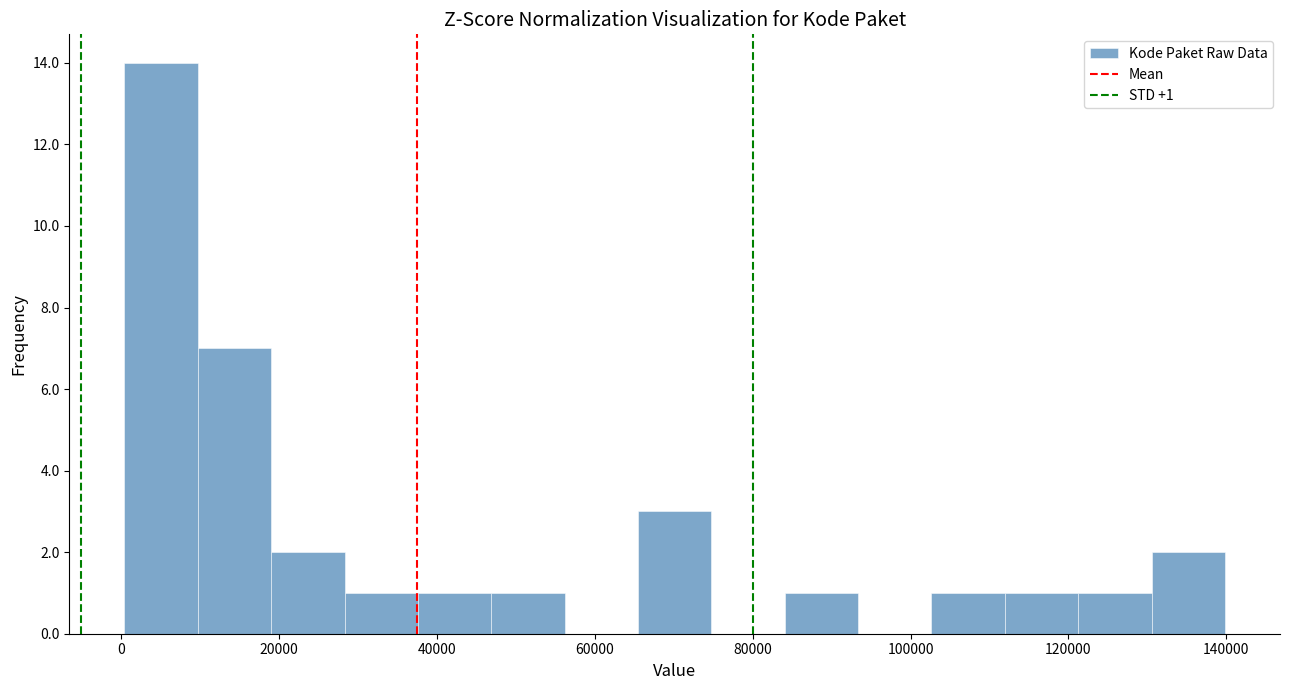

Which range on the x-axis has the tallest bar?

0 to 10000